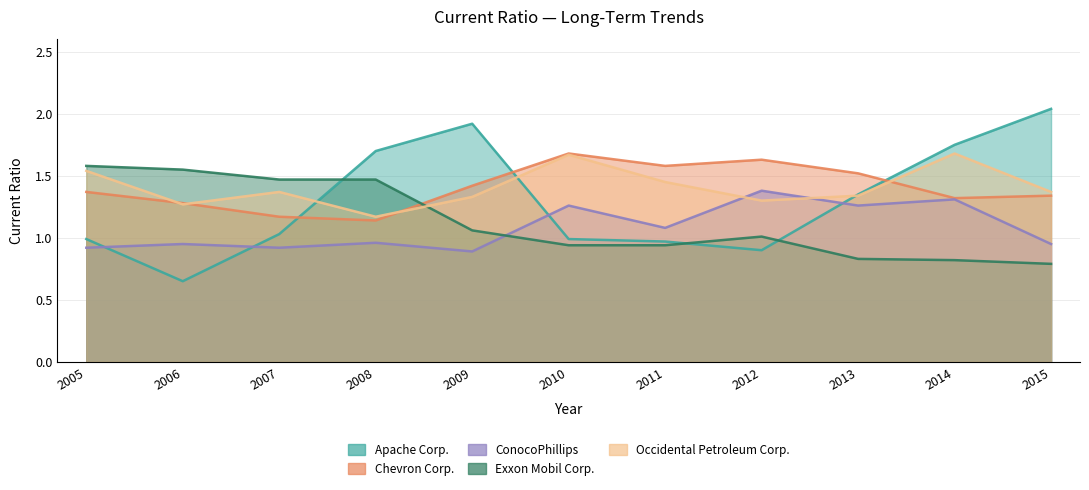

Rank the series at 2011 from highest to lowest value.

Chevron Corp., Occidental Petroleum Corp., ConocoPhillips, Apache Corp., Exxon Mobil Corp.